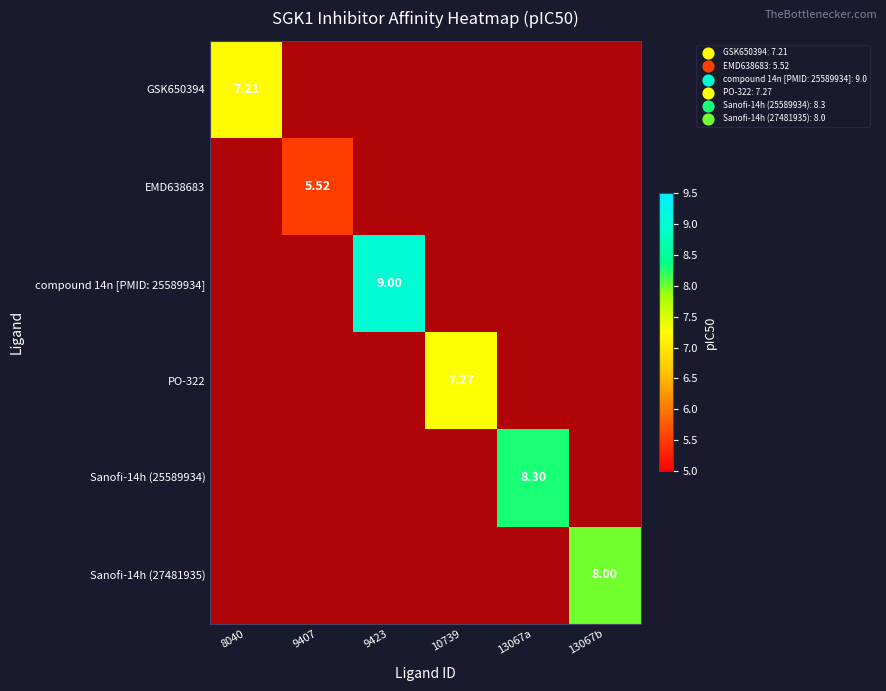

The value of compound 14n [PMID: 25589934] at 8040 is 0.0. True or false?

True